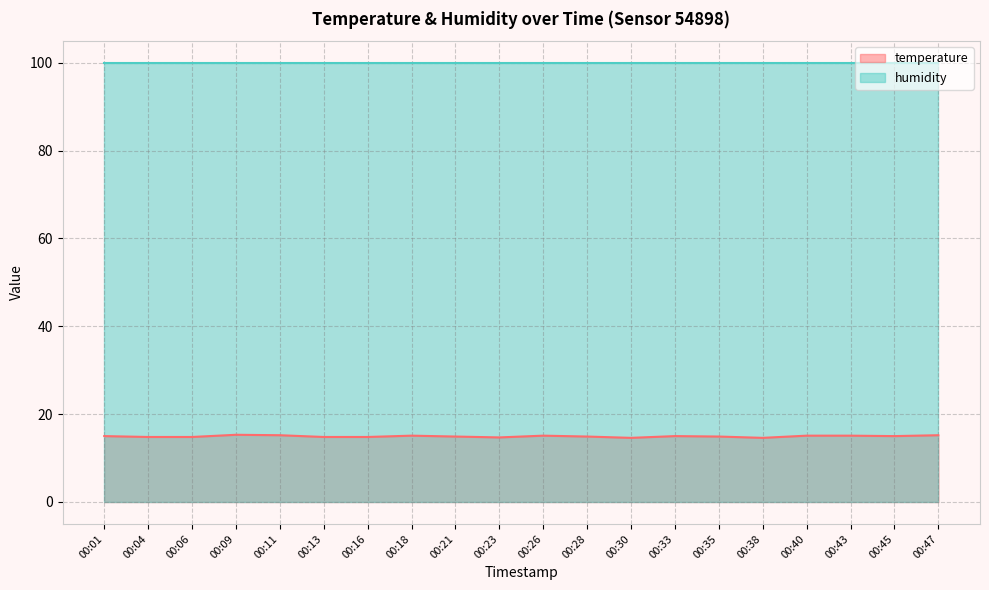

True or false: the data shows 9.4 at 00:11.

False